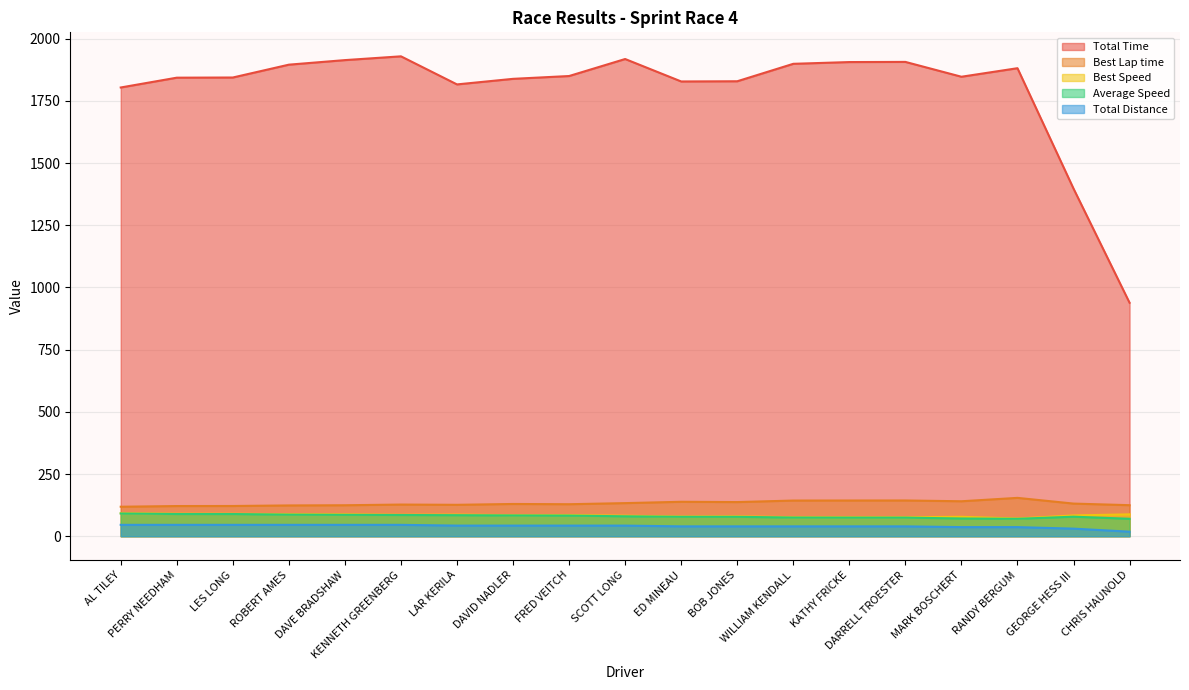

Does the chart display data point markers on the line(s)?

No